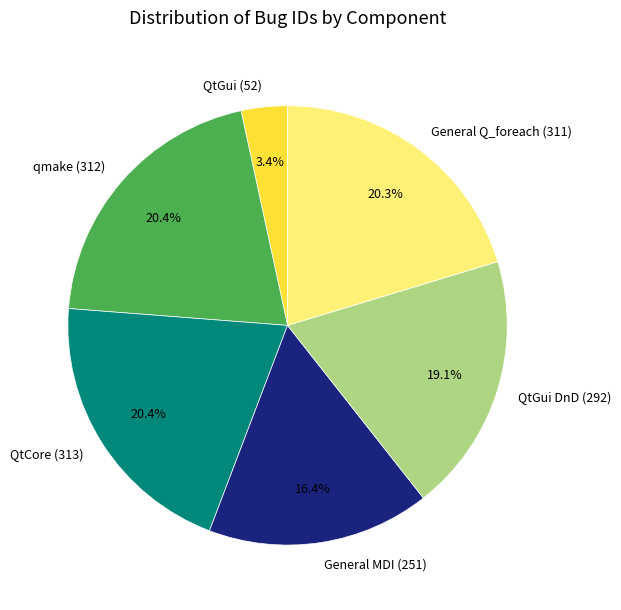

To the nearest percent, what is the difference between the largest and smallest slice percentages?

17%